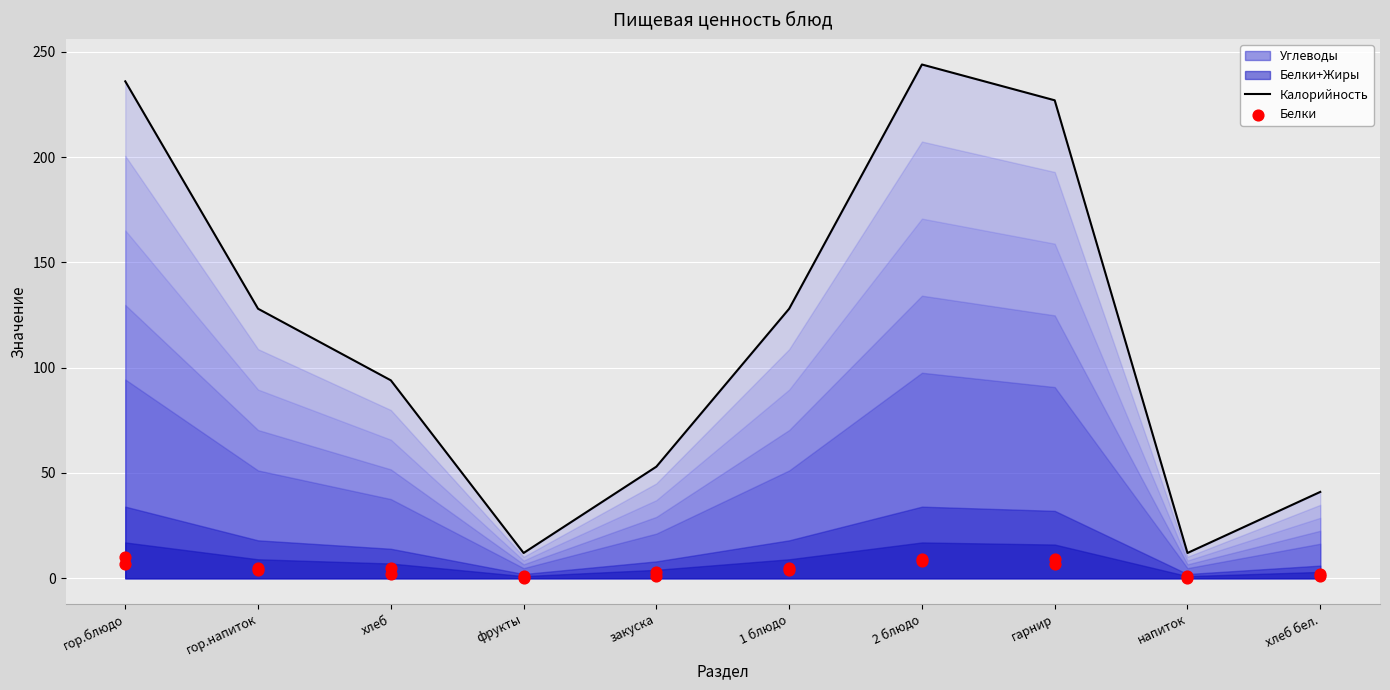

Which series has the largest Y range (max minus min)?

Калорийность